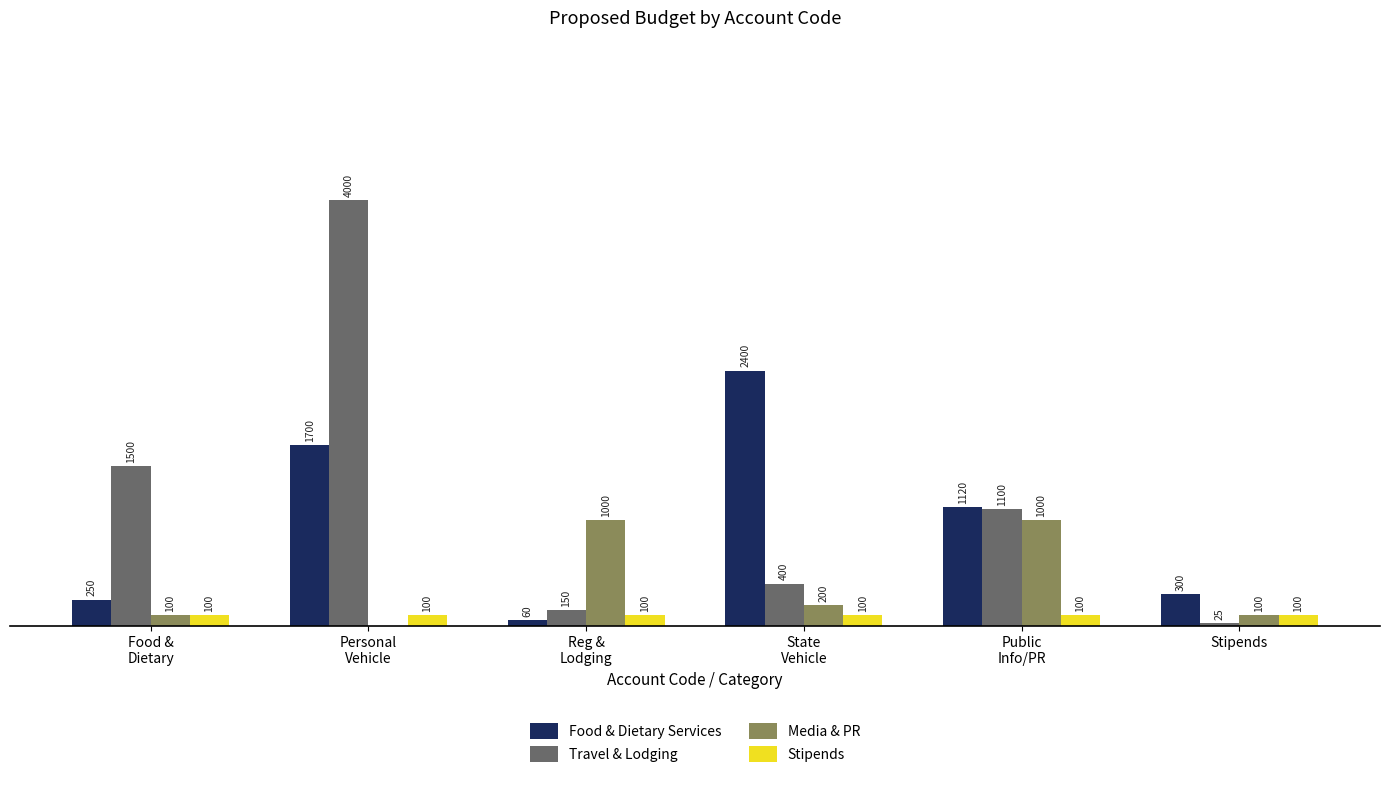

Where does the Media & PR series first go above 200?

Reg &
Lodging